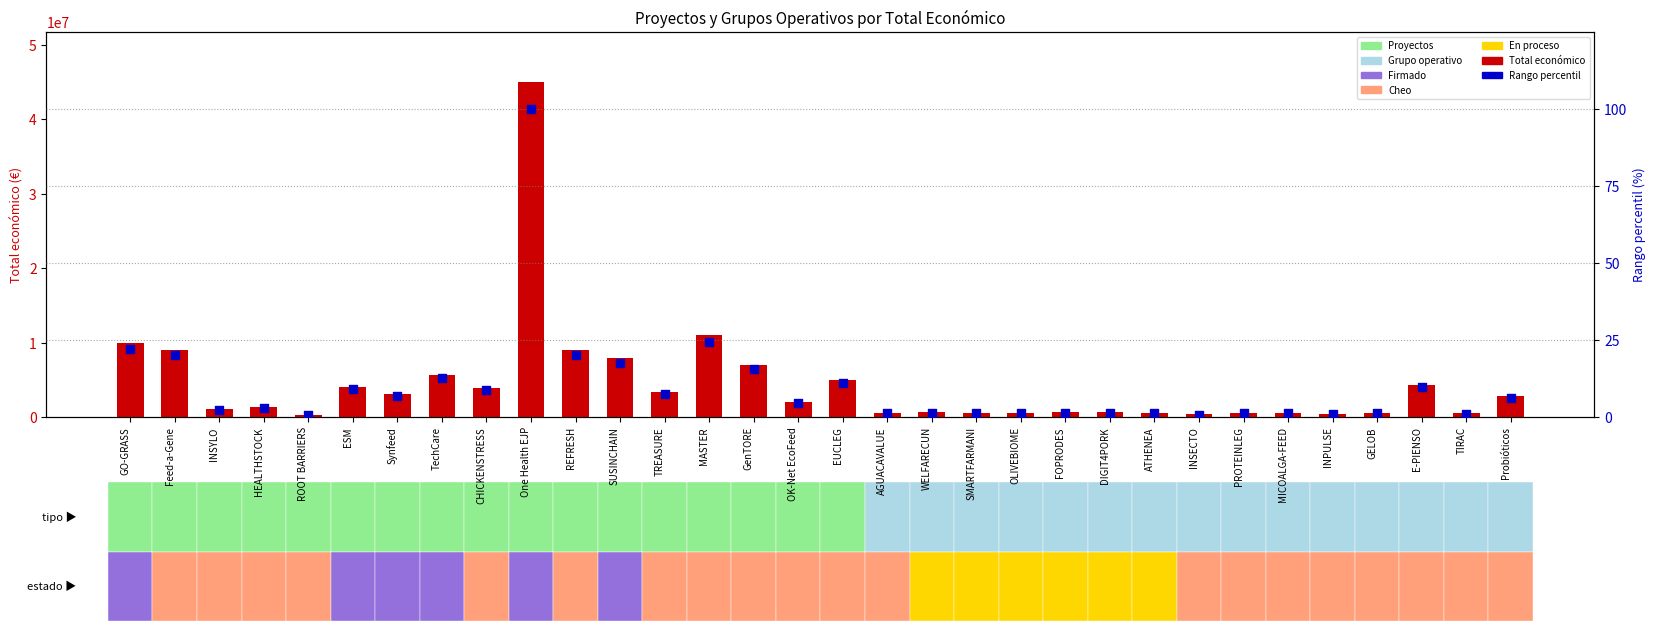

Which series reaches the maximum Y coordinate?

Total económico